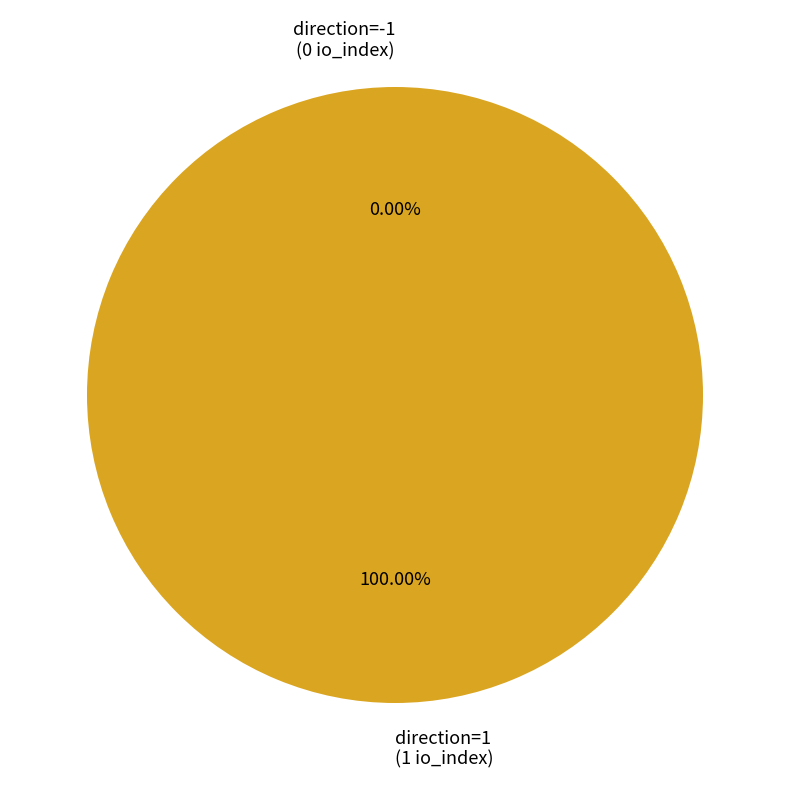

To the nearest percent, what is the difference between the largest and smallest slice percentages?

100%